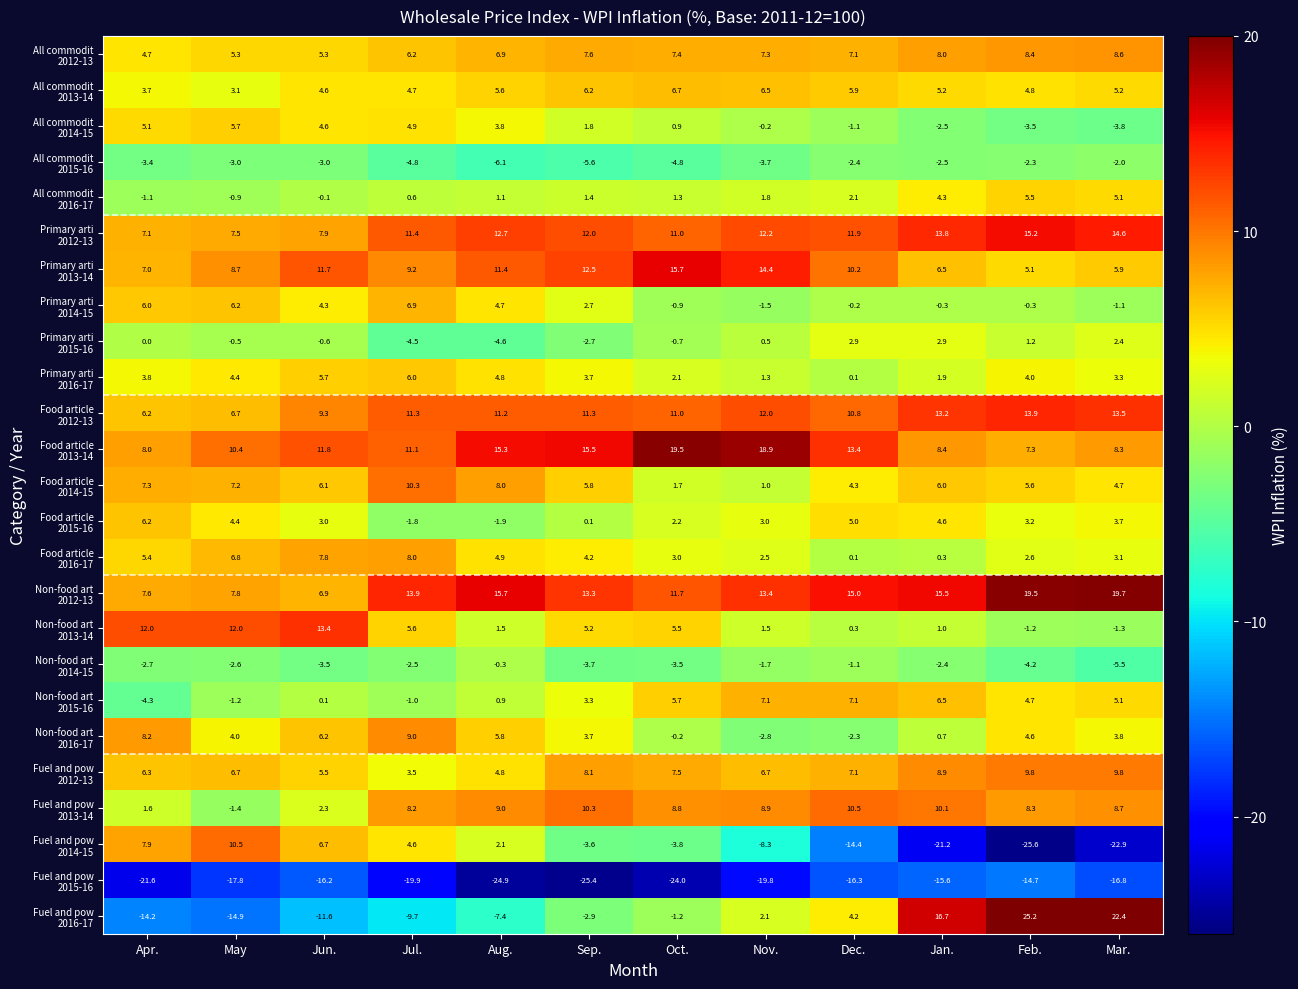

What is the total value across all series at Jan.?

90.0